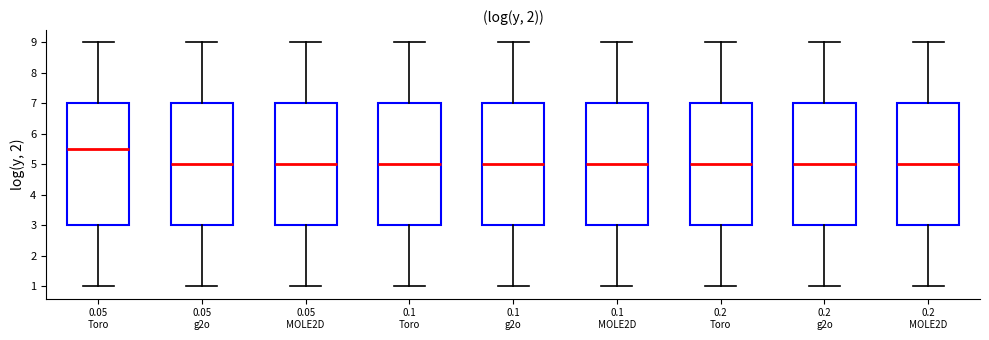

Reading left to right, read every box against the y-axis: the position of its median line, the range the box covers, and the ends of its whiskers. The values are not printed on the chart, so give them approximately, as read against the axis.

0.05 Toro: median 5.5, box 3.0 to 7.0, whiskers 1.0 to 9.0
0.05 g2o: median 5.0, box 3.0 to 7.0, whiskers 1.0 to 9.0
0.05 MOLE2D: median 5.0, box 3.0 to 7.0, whiskers 1.0 to 9.0
0.1 Toro: median 5.0, box 3.0 to 7.0, whiskers 1.0 to 9.0
0.1 g2o: median 5.0, box 3.0 to 7.0, whiskers 1.0 to 9.0
0.1 MOLE2D: median 5.0, box 3.0 to 7.0, whiskers 1.0 to 9.0
0.2 Toro: median 5.0, box 3.0 to 7.0, whiskers 1.0 to 9.0
0.2 g2o: median 5.0, box 3.0 to 7.0, whiskers 1.0 to 9.0
0.2 MOLE2D: median 5.0, box 3.0 to 7.0, whiskers 1.0 to 9.0